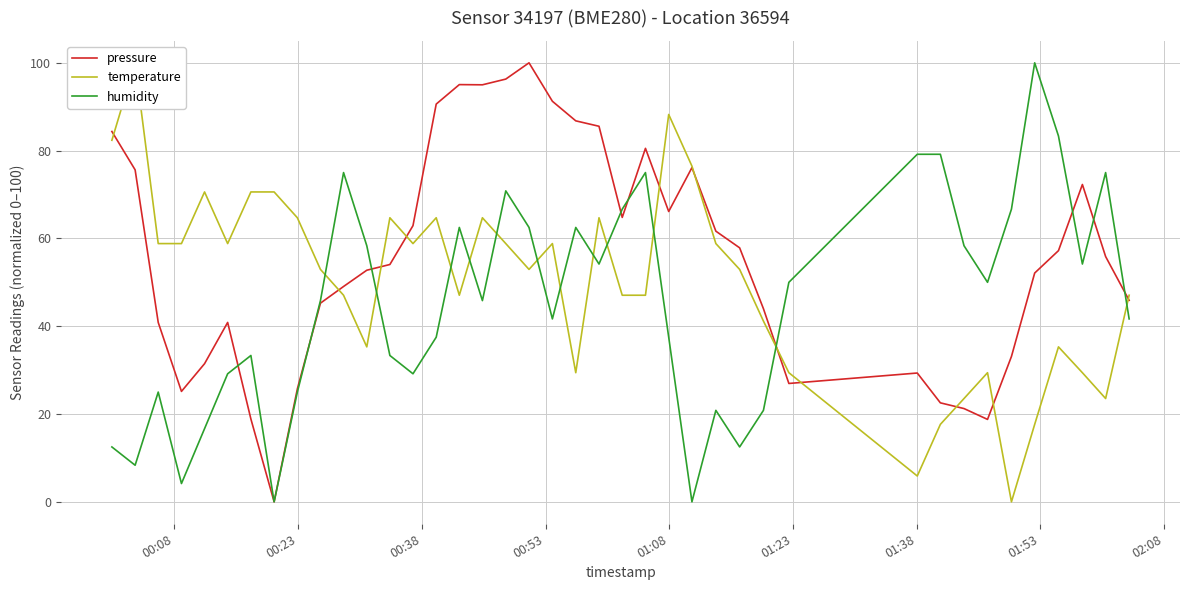

In temperature, how many points are lower than both neighbors (excluding endpoints)?

9